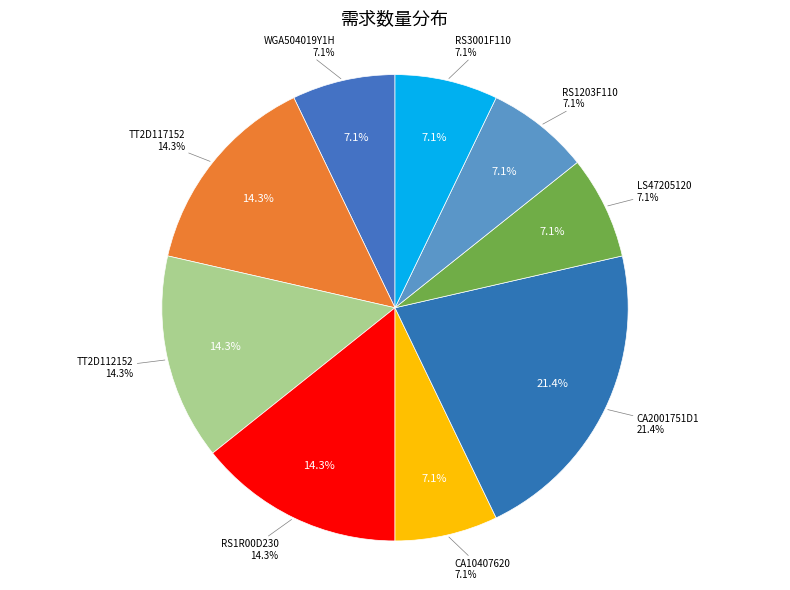

Between LS47205120 and RS3001F110, which is larger?

LS47205120